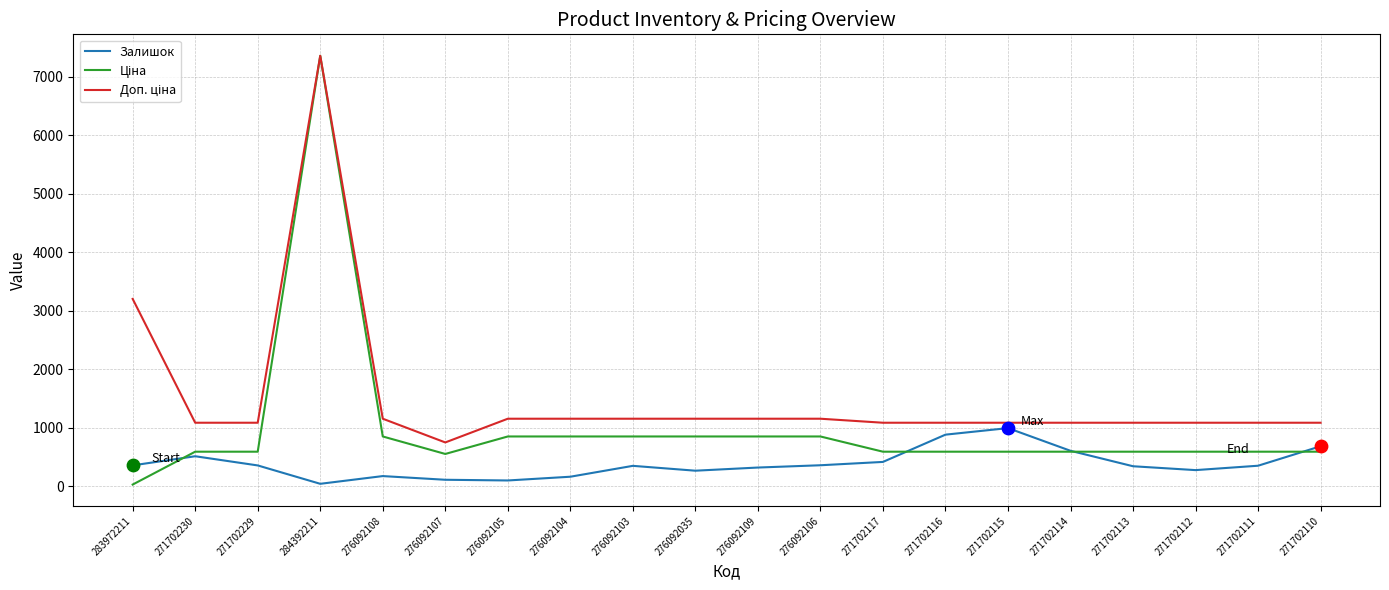

At how many categories does at least one series exceed 3999?

1